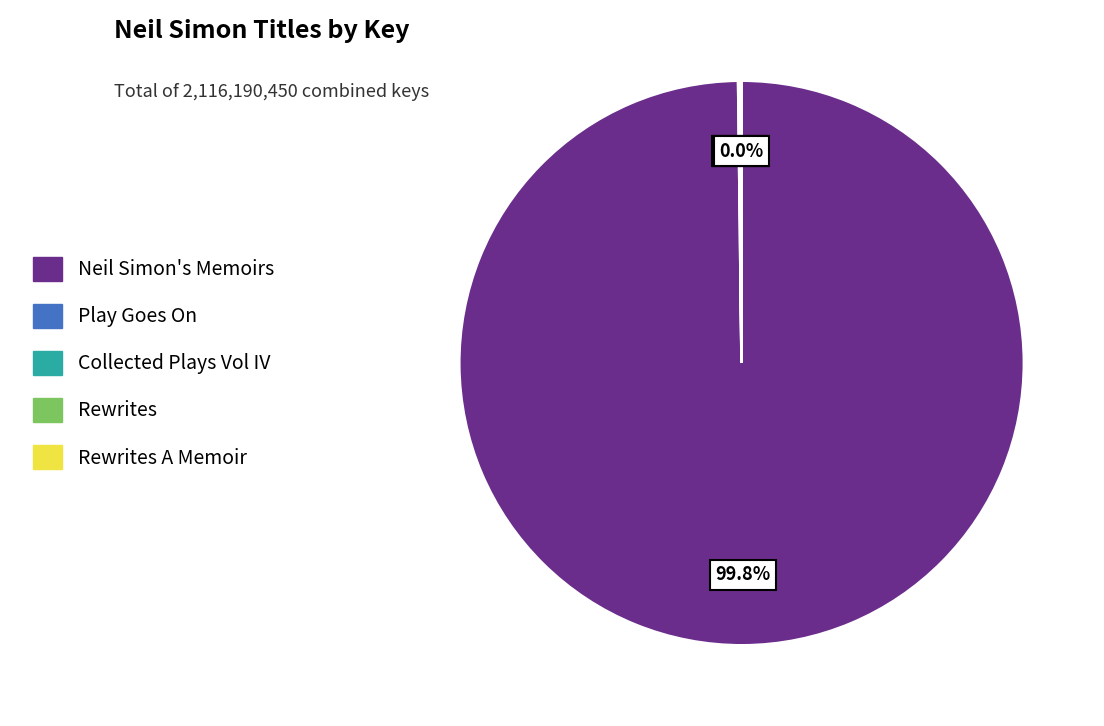

What is the largest slice in the pie chart?

Neil Simon's Memoirs